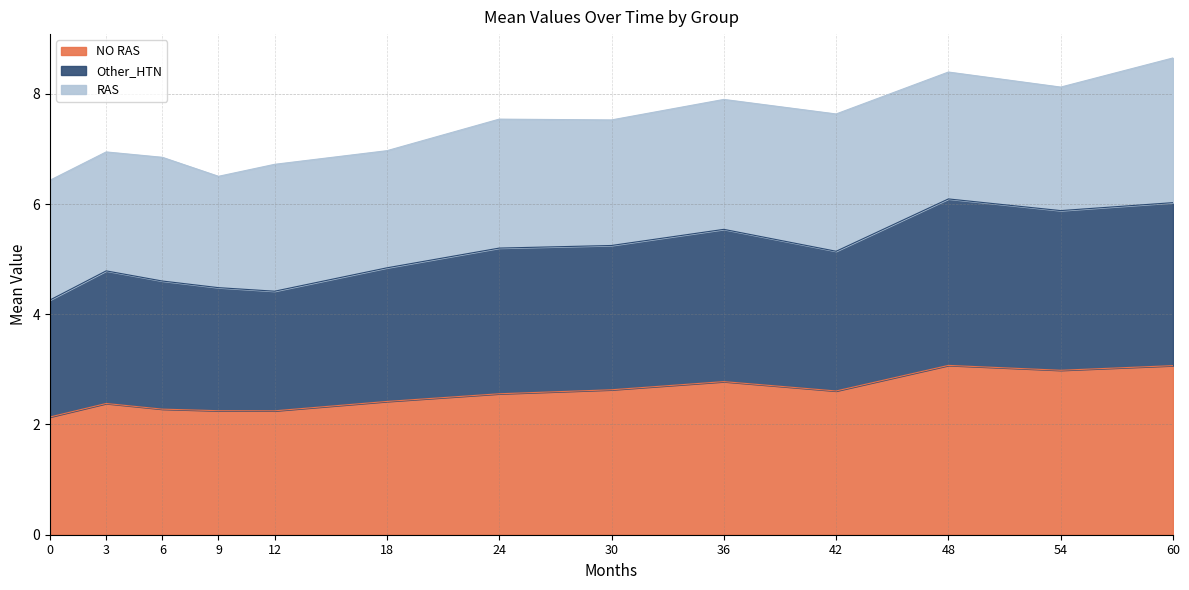

Which series has the widest spread of values?

Other_HTN